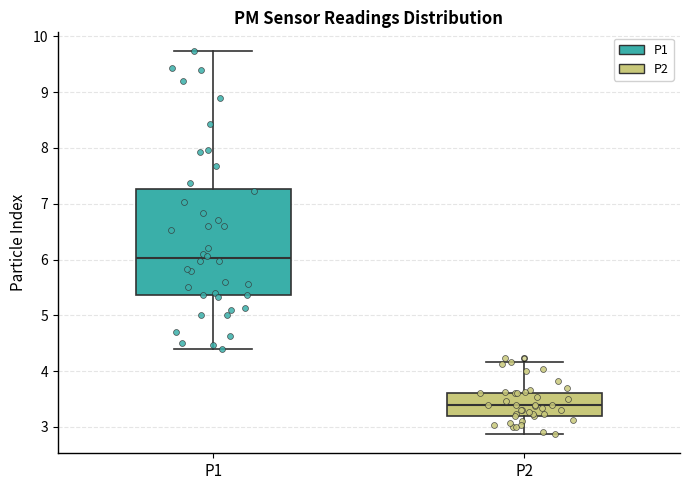

Where is the lower edge of the box for P1 on the y-axis? The values are not printed on the chart, so give them approximately, as read against the axis.

5.4